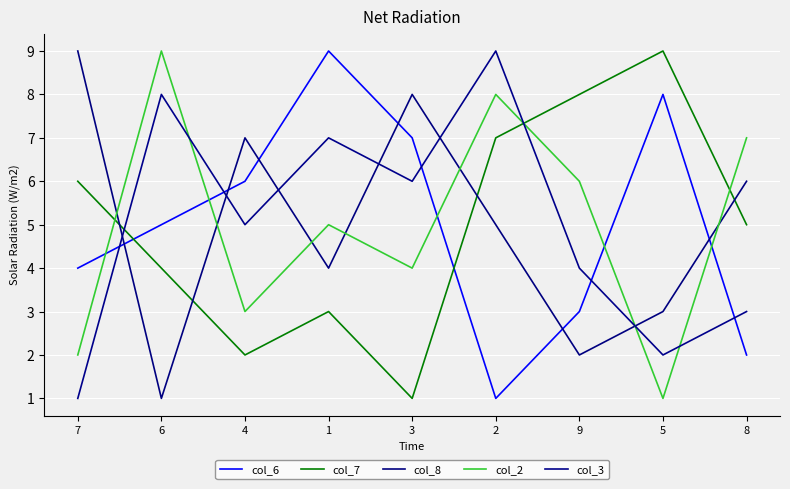

At which category does col_8 reach its first local valley?

6